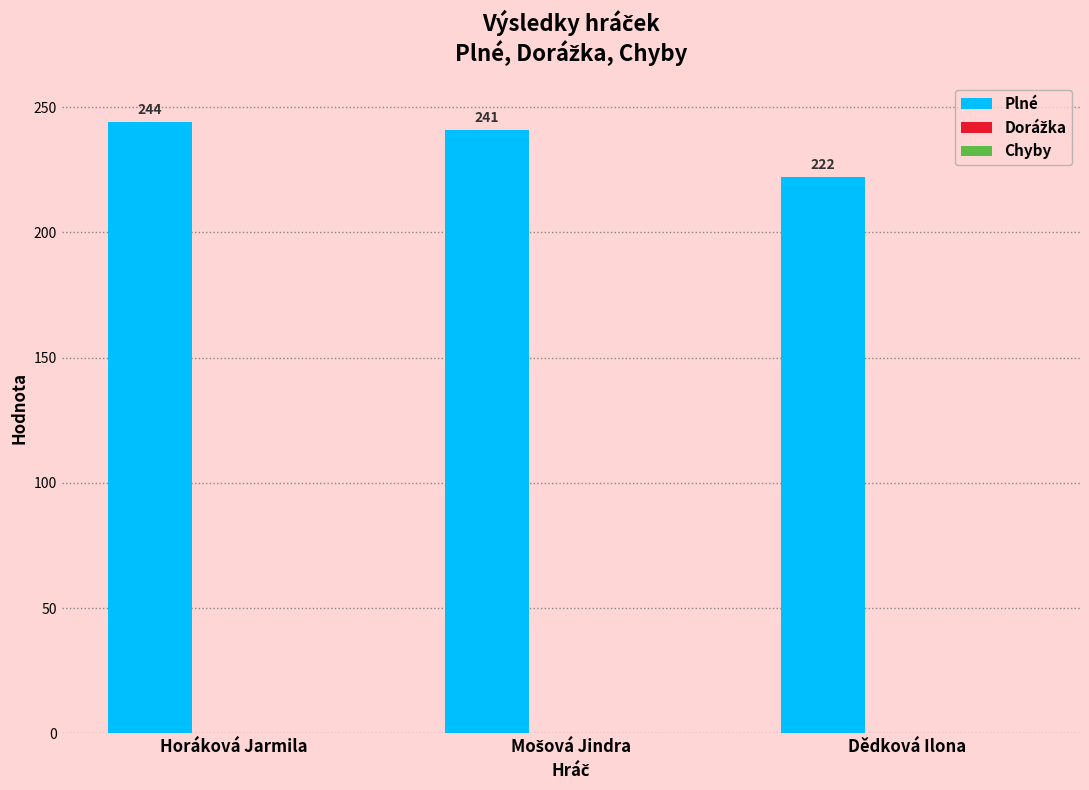

What is the smallest value displayed?

222